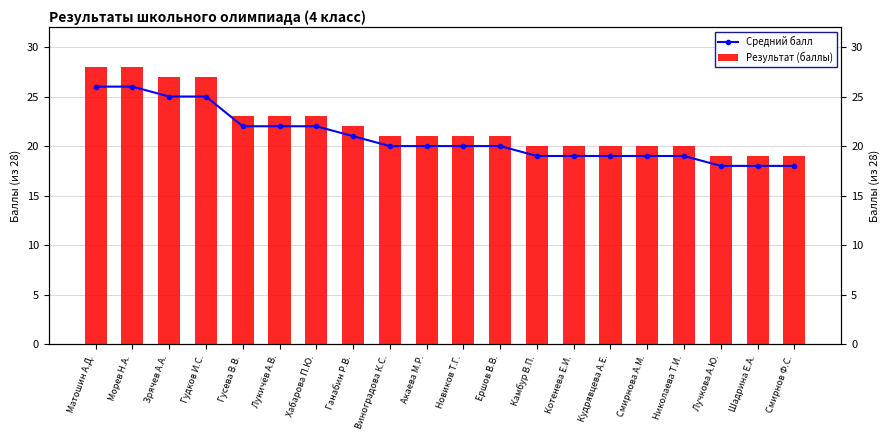

At which label is Средний балл closest to 22?

Гусева В.В.